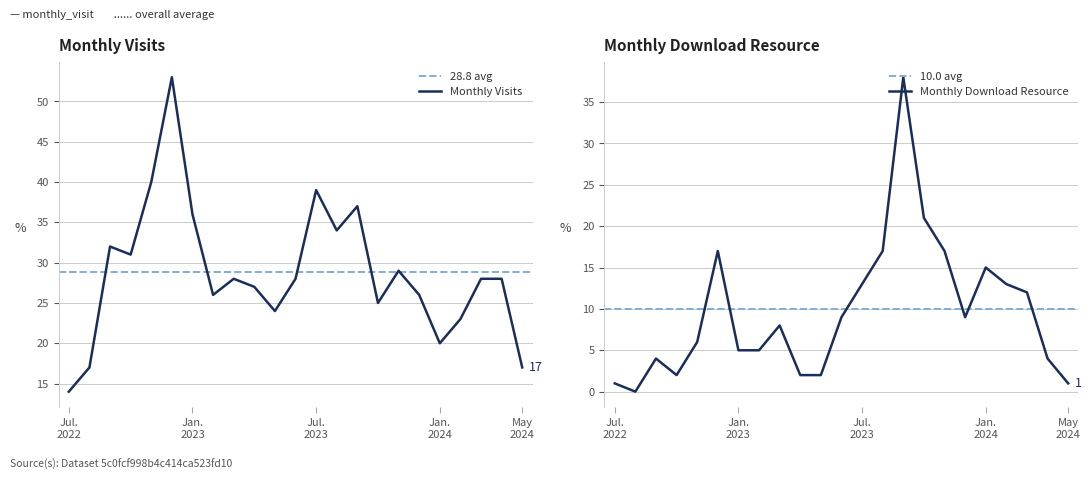

What is the lowest value of the Monthly Visits series?

14